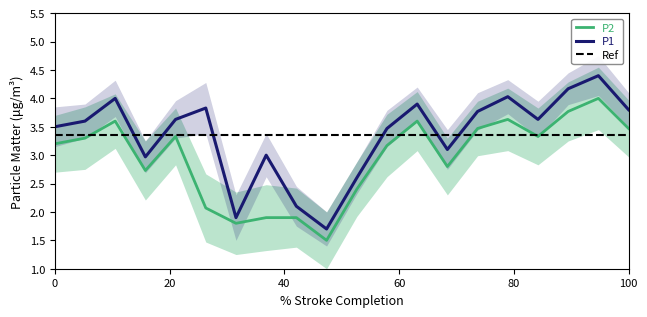

How many categories are shown in the chart?

20